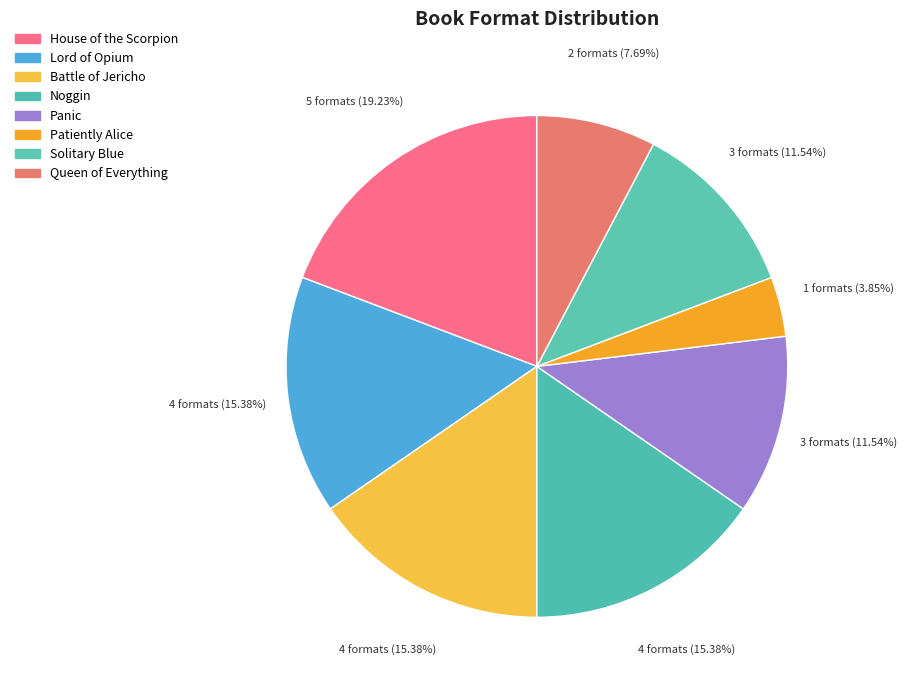

Is there any slice that represents more than half of the pie?

No